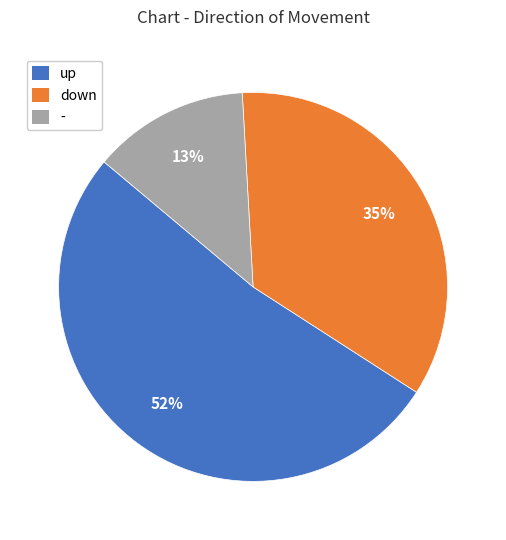

Is the sum of - and down greater than half?

No